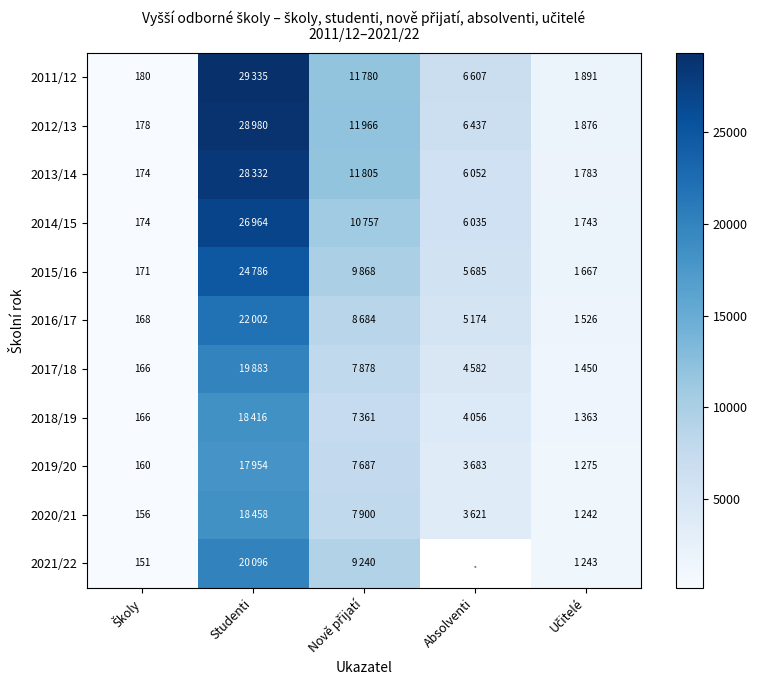

What is the minimum value shown in the chart?

151.0